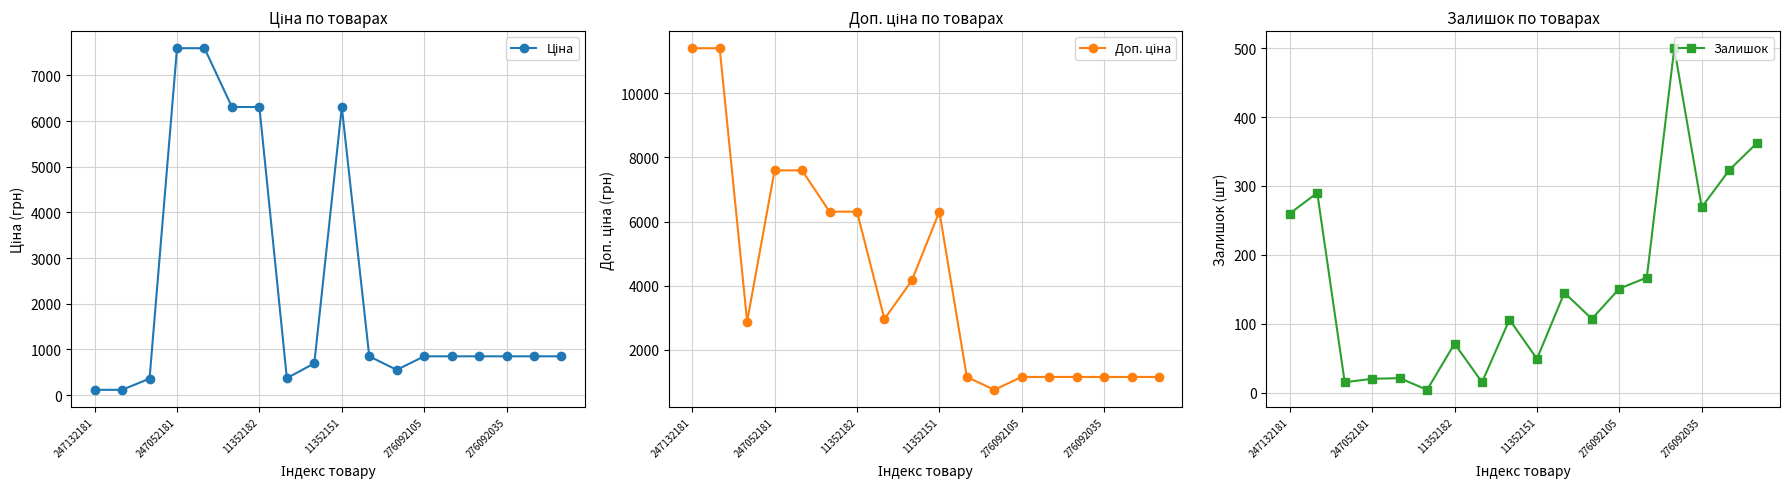

What is the difference between the maximum and minimum values in the Залишок series?

496